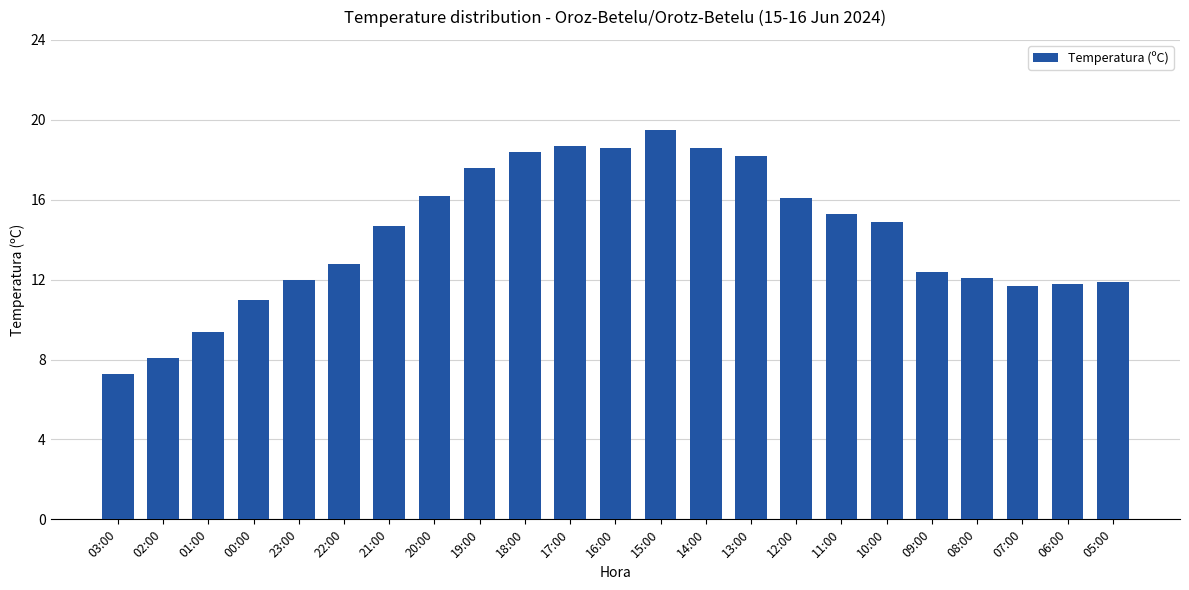

Where does the data first go above 14?

21:00